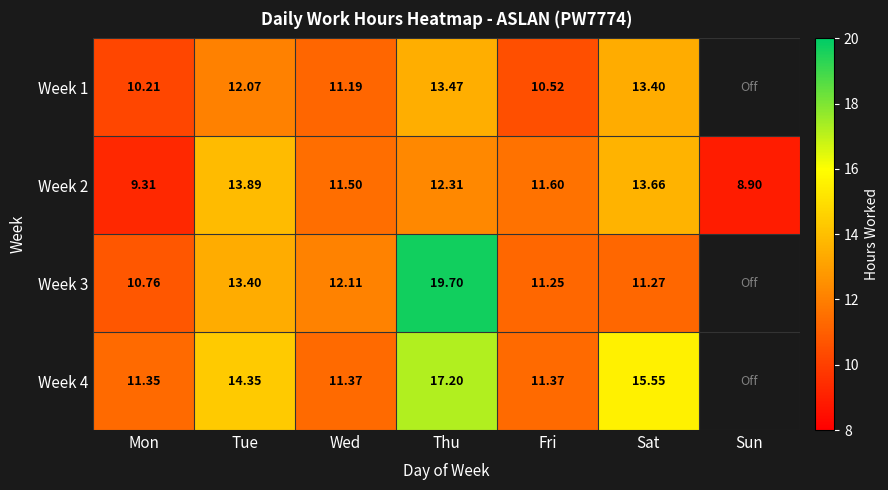

Where is Week 2 nearest to the value 11?

Wed